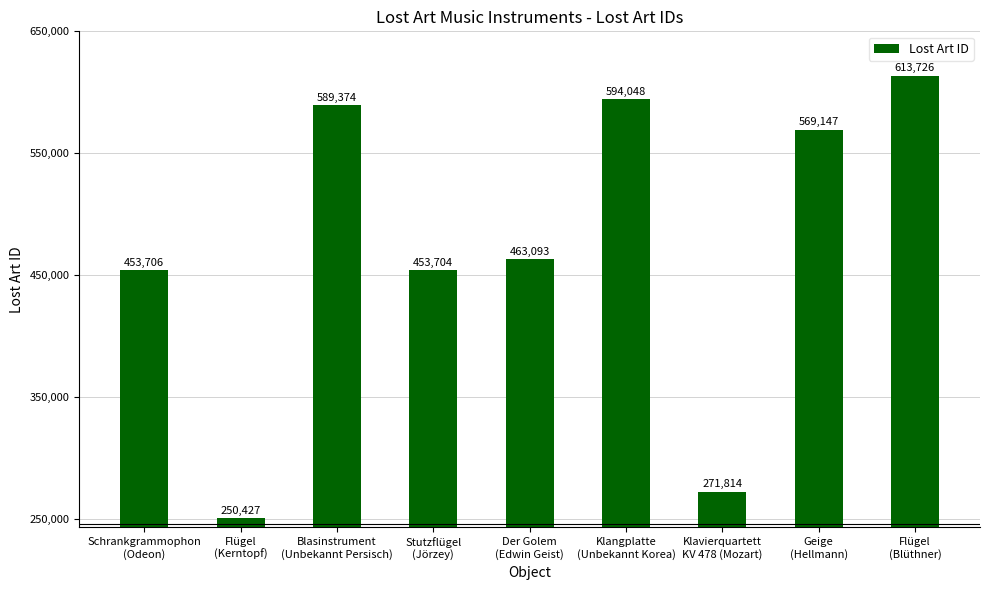

Reading right to left, what are all the values shown in this chart?

613726	569147	271814	594048	463093	453704	589374	250427	453706